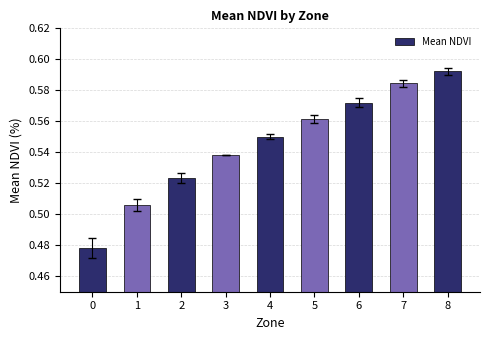

At which category does the chart reach its peak across all series?

8